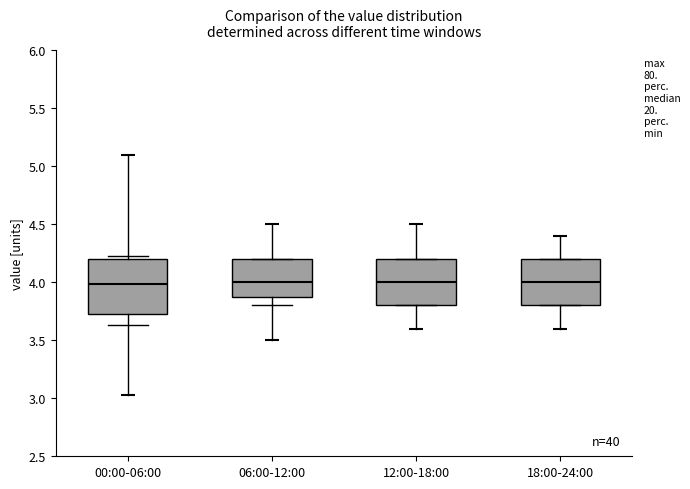

Reading left to right, read every box against the y-axis: the position of its median line, the range the box covers, and the ends of its whiskers. The values are not printed on the chart, so give them approximately, as read against the axis.

00:00-06:00: median 4.00, box 3.70 to 4.20, whiskers 3.65 to 4.25
06:00-12:00: median 4.00, box 3.90 to 4.20, whiskers 3.80 to 4.20
12:00-18:00: median 4.00, box 3.80 to 4.20, whiskers 3.80 to 4.20
18:00-24:00: median 4.00, box 3.80 to 4.20, whiskers 3.80 to 4.20